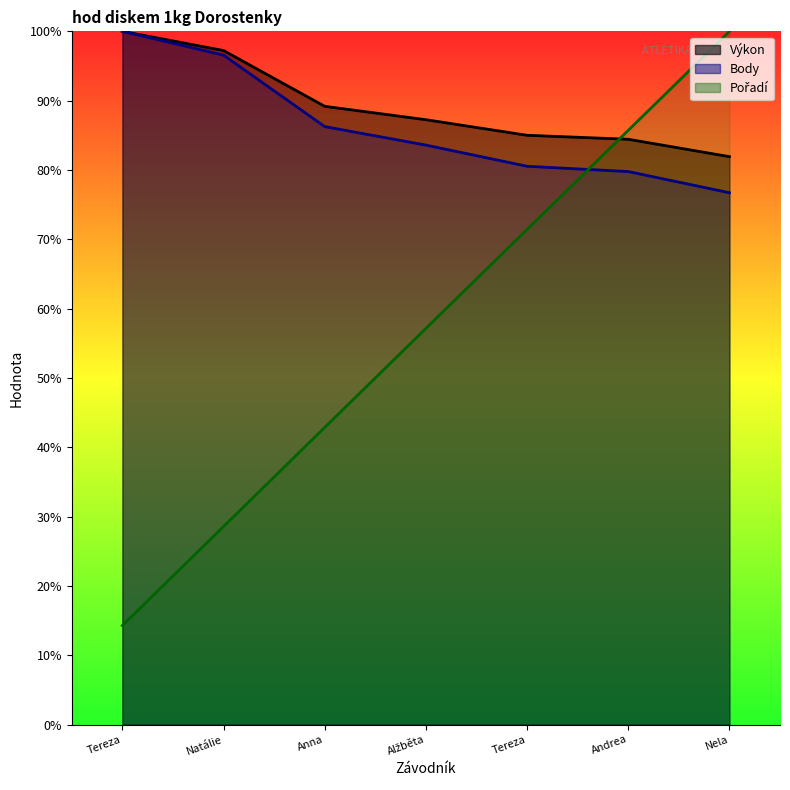

Which series has the largest range (max minus min)?

Pořadí